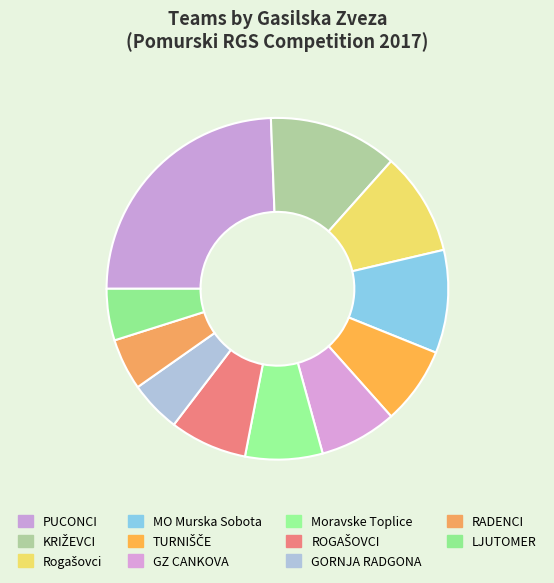

Count the number of slices in the pie.

11